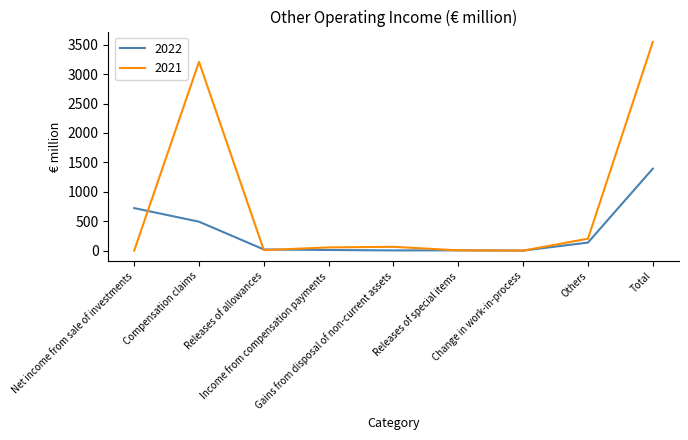

What is the greatest value displayed?

3546